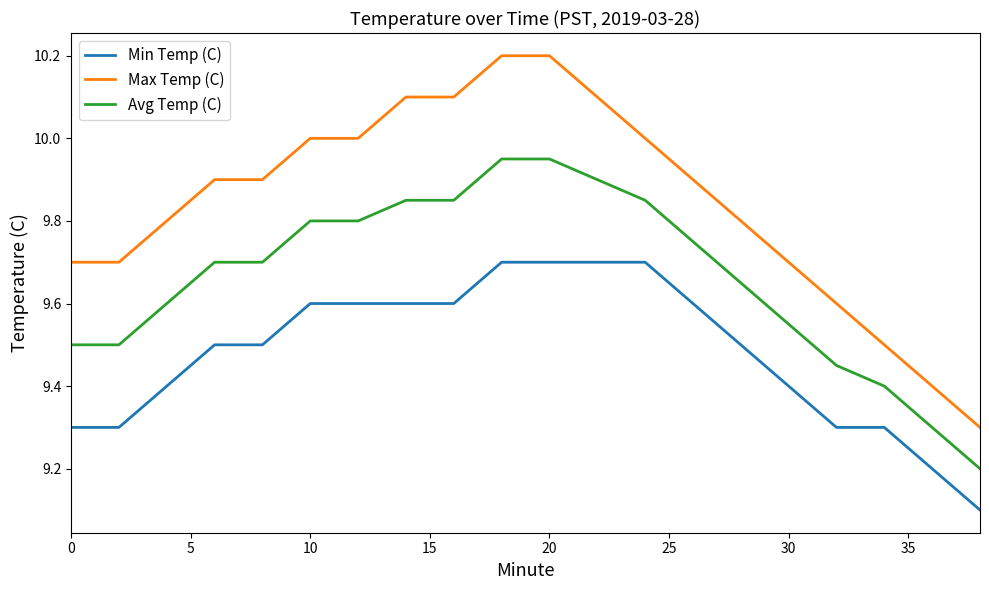

List the series in order of their peak value, lowest first.

Min Temp (C), Avg Temp (C), Max Temp (C)